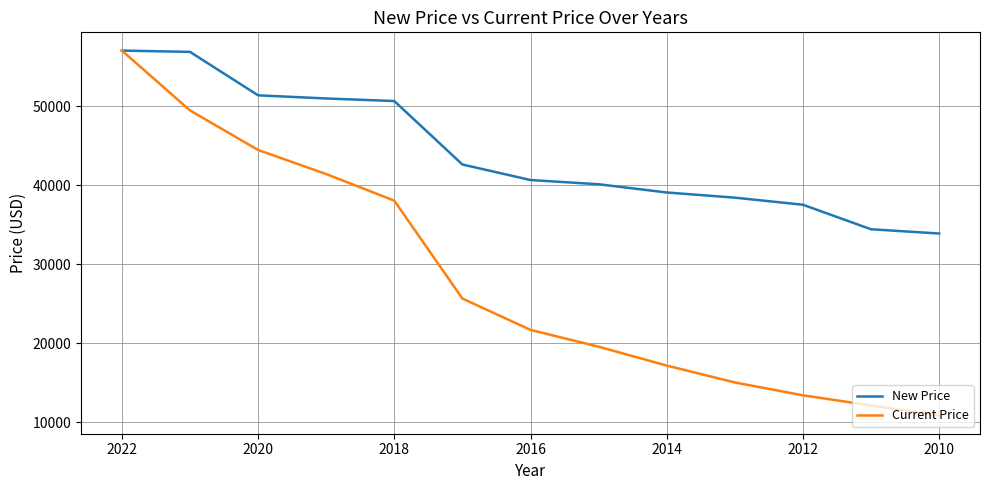

List the series in order of their peak value, highest first.

New Price, Current Price